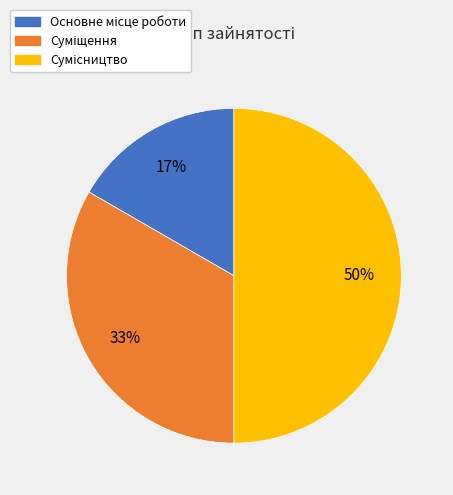

To the nearest percent, what is the average slice percentage?

33%